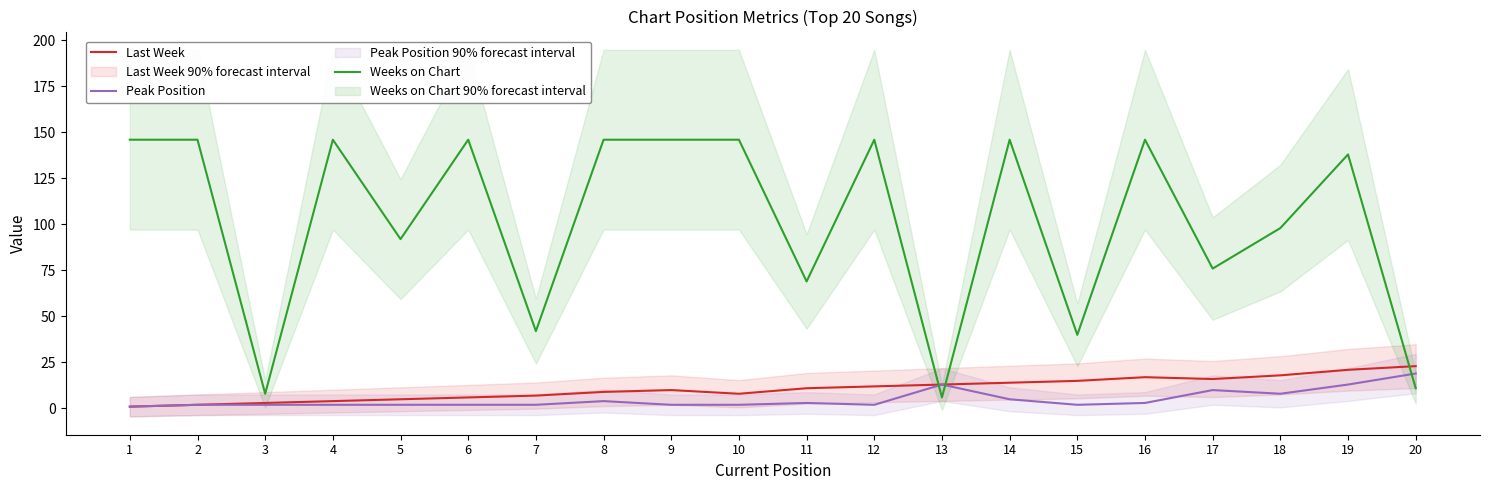

Is the value of Weeks on Chart at 19 greater than the value of Peak Position at 18?

Yes